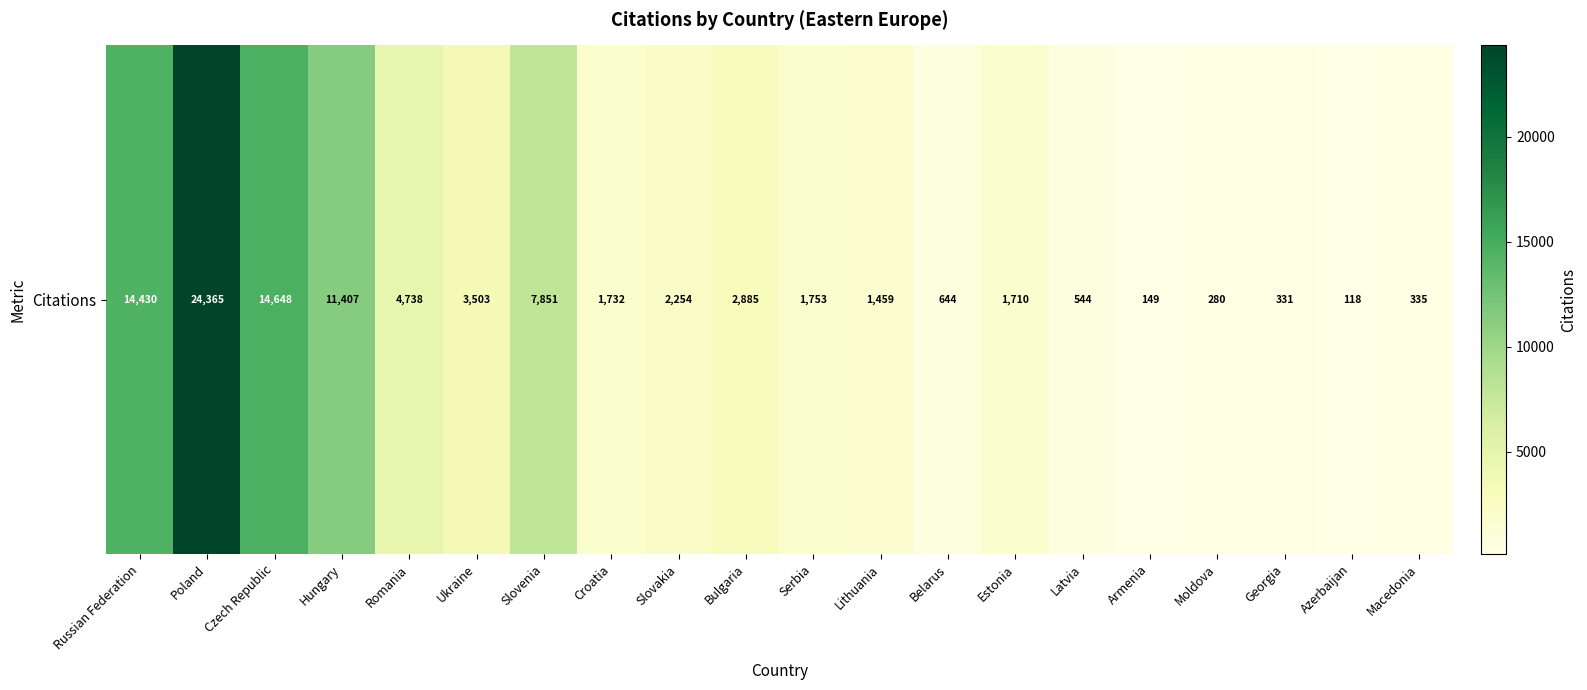

At which category does the chart reach its minimum across all series?

Azerbaijan